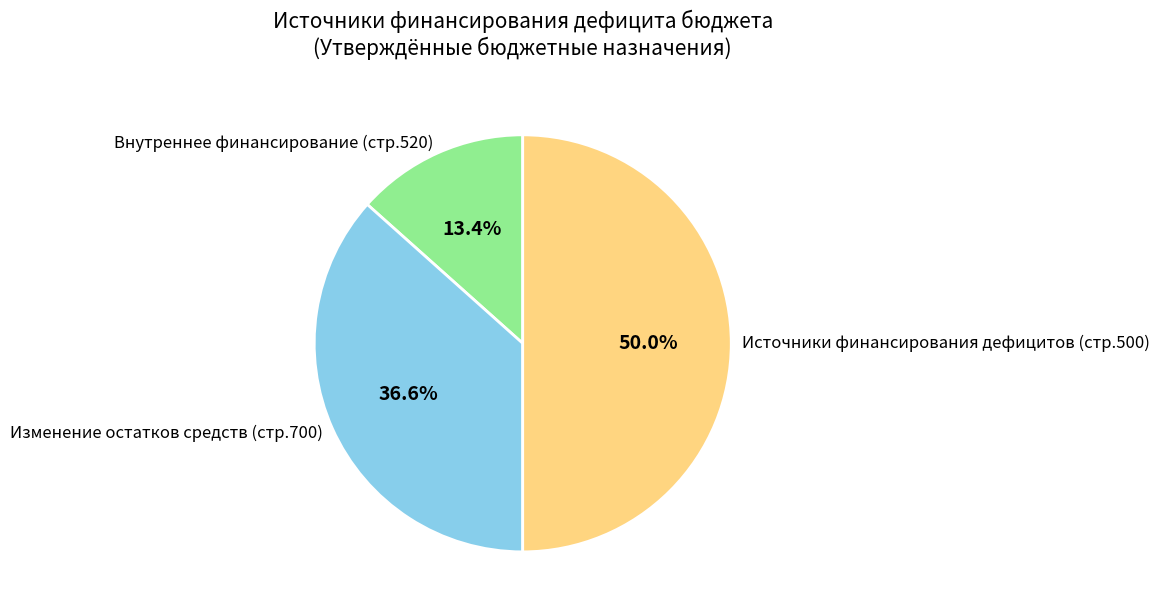

How many segments does this pie chart have?

3